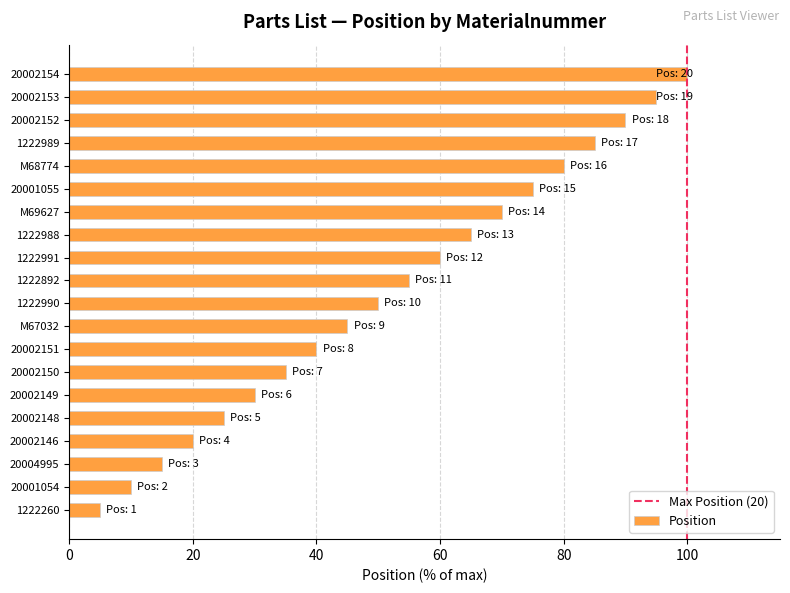

Reading top to bottom, list all the values displayed in this chart.

100.0	95.0	90.0	85.0	80.0	75.0	70.0	65.0	60.0	55.0	50.0	45.0	40.0	35.0	30.0	25.0	20.0	15.0	10.0	5.0